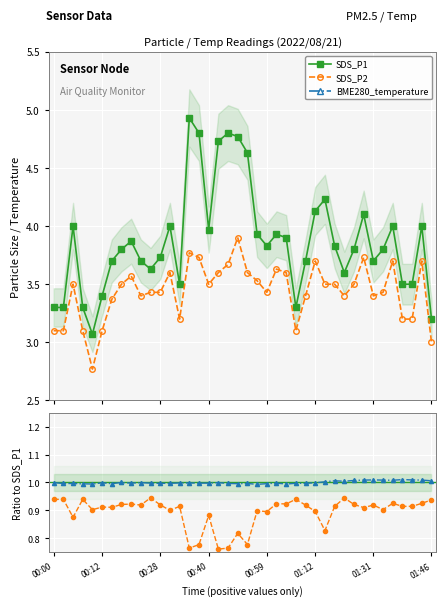

True or false: SDS_P1 and SDS_P2 intersect in this chart.

False